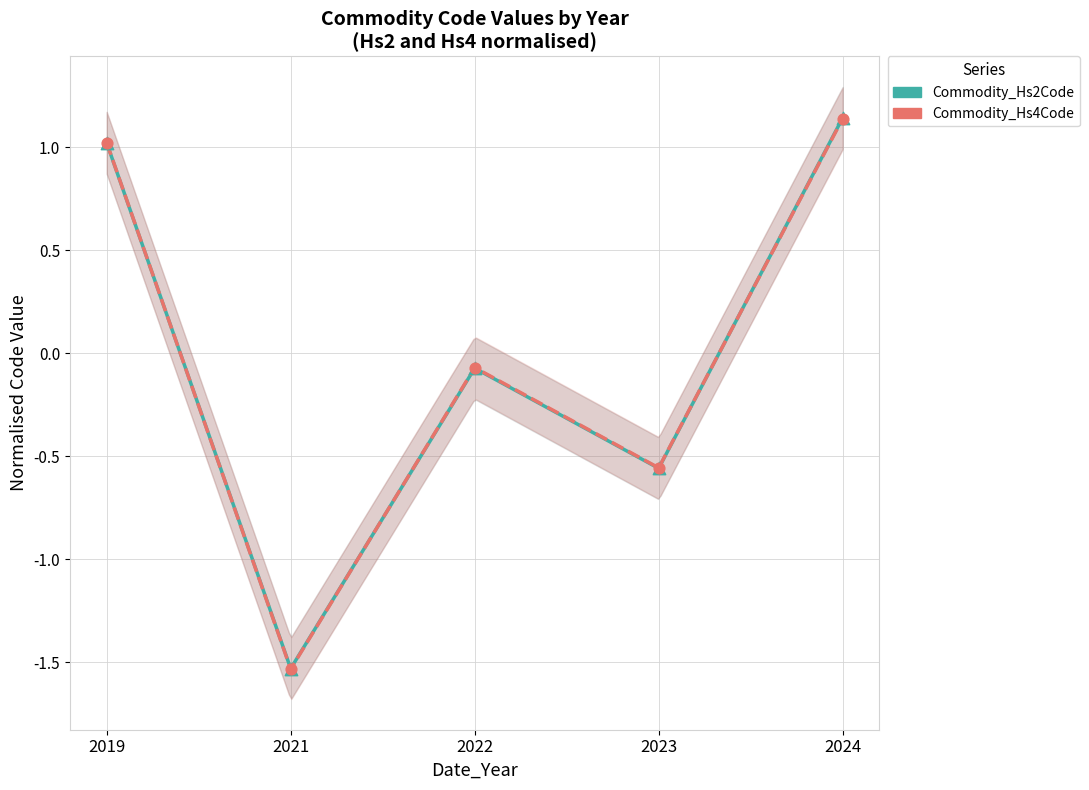

What are all the series names shown in the legend?

Commodity_Hs2Code, Commodity_Hs4Code